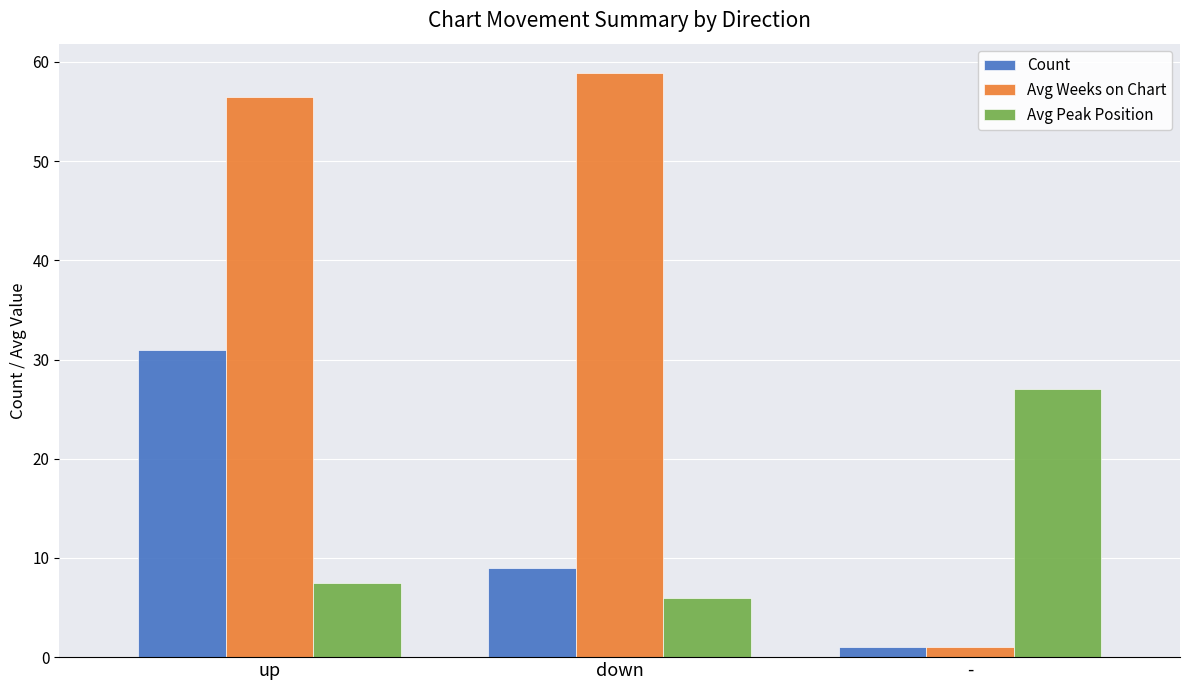

What is the difference between the maximum and minimum values in the Avg Weeks on Chart series?

57.9